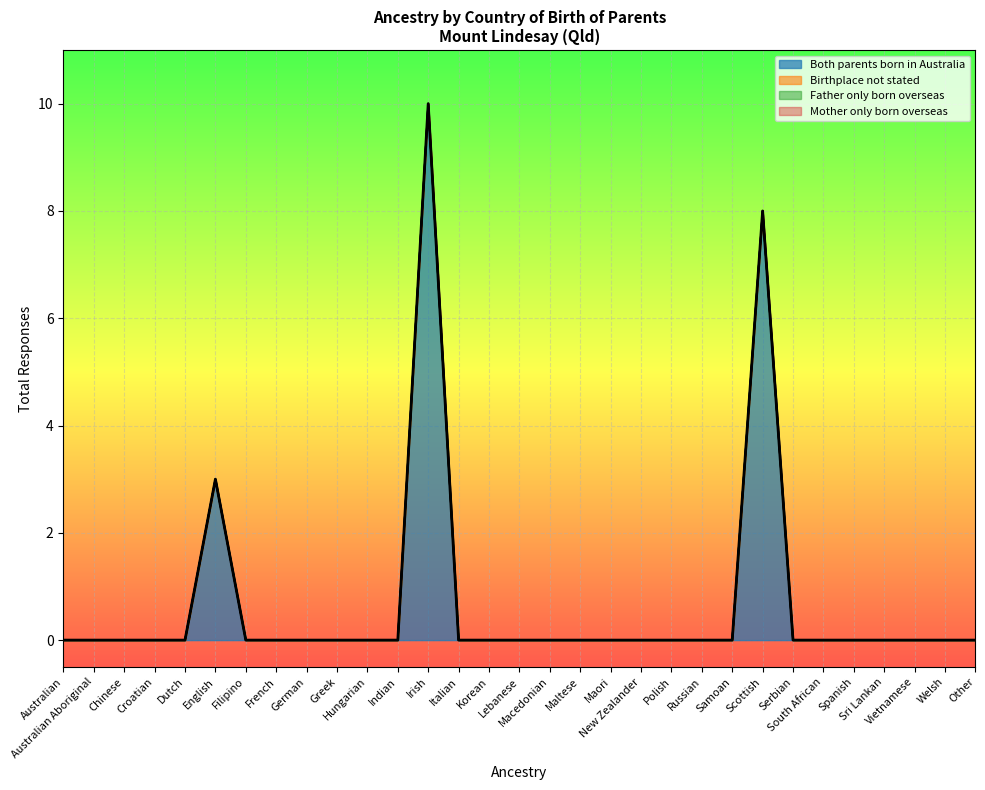

Is it true that Both parents born in Australia equals 6 at South African?

False